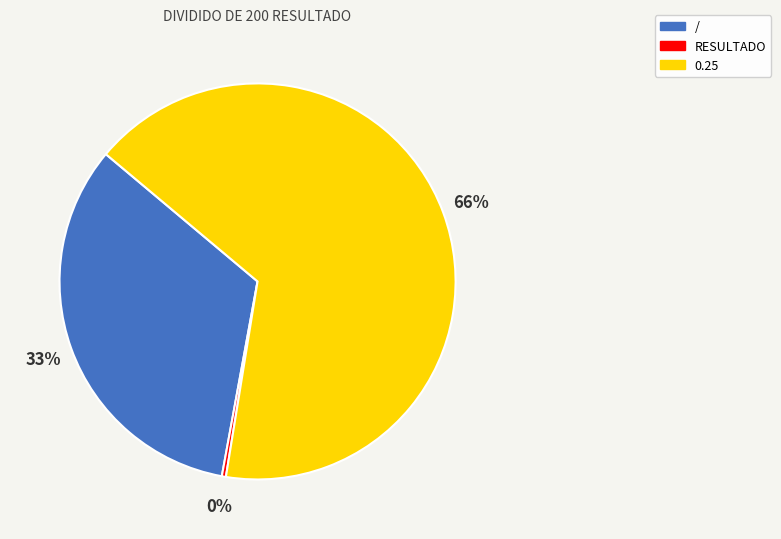

Between RESULTADO and 0.25, which is larger?

0.25